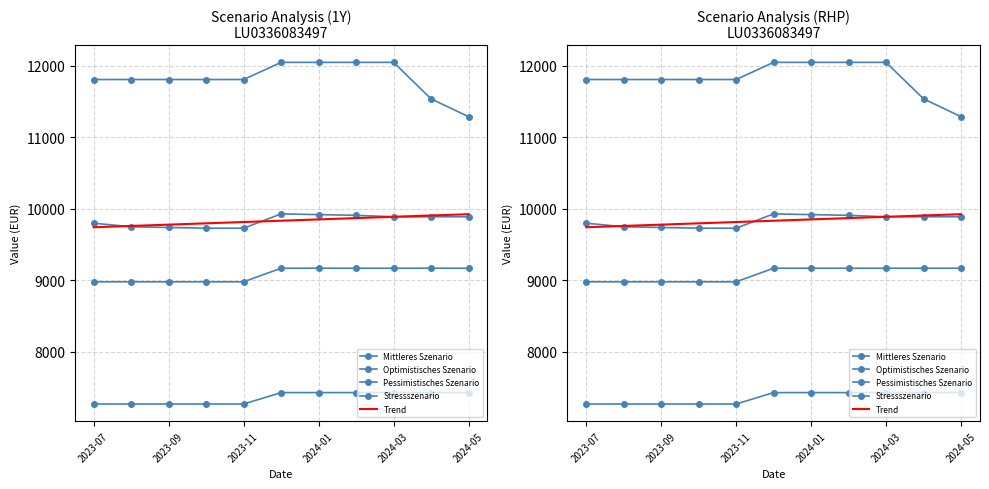

What are all the series names shown in the legend?

Mittleres Szenario, Optimistisches Szenario, Pessimistisches Szenario, Stressszenario, Trend